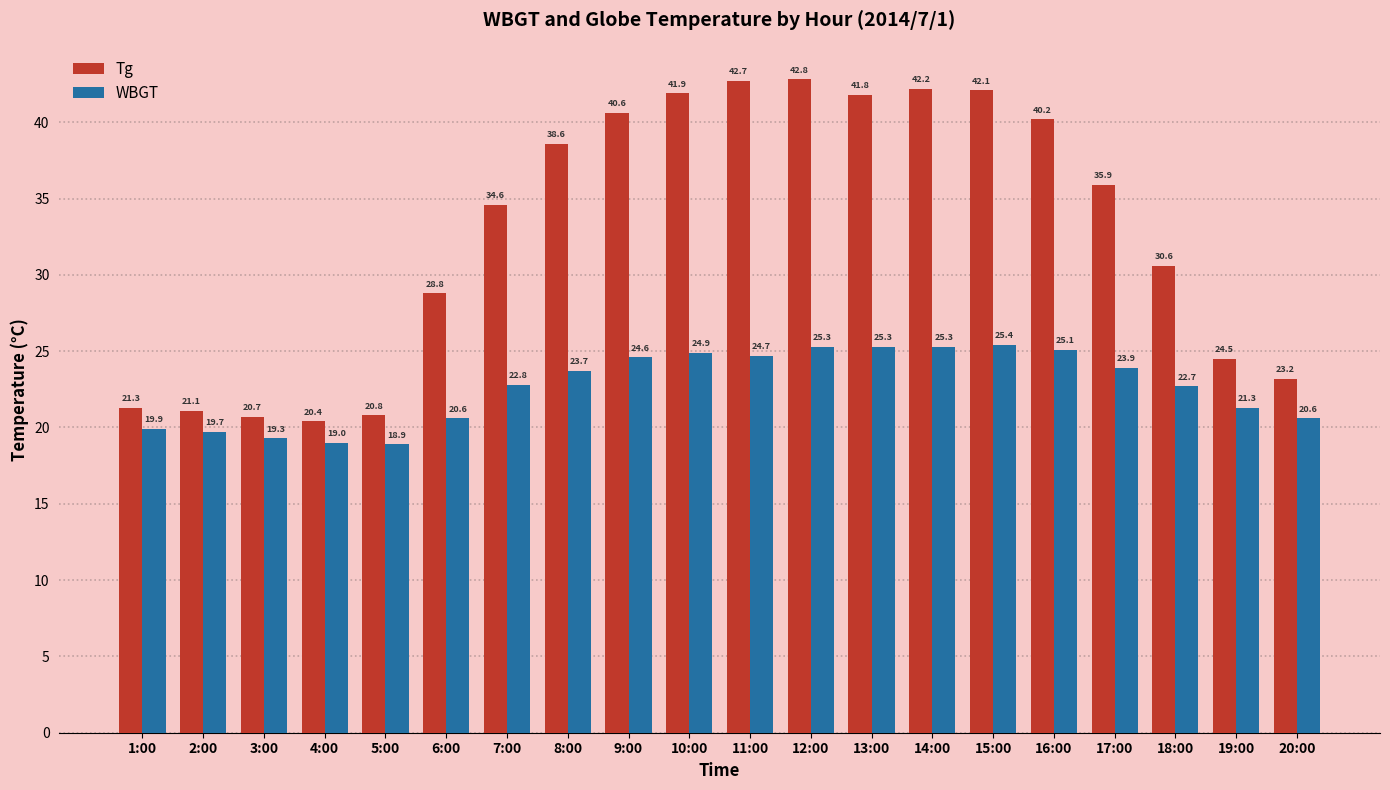

Rank the series by their average value, from highest to lowest.

Tg, WBGT